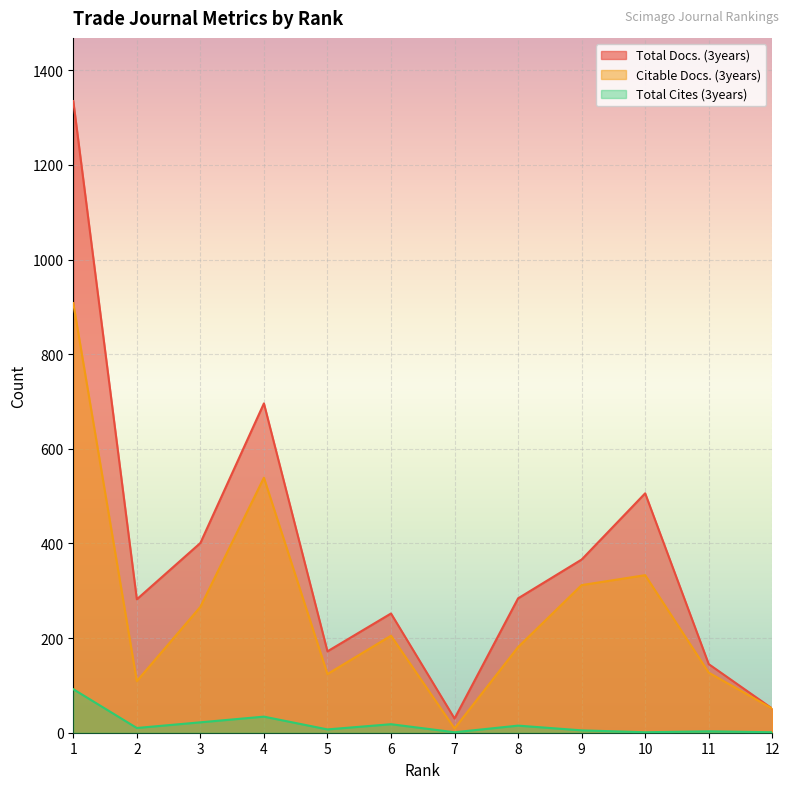

What is the difference between the second highest and minimum values in the Citable Docs. (3years) series?

530